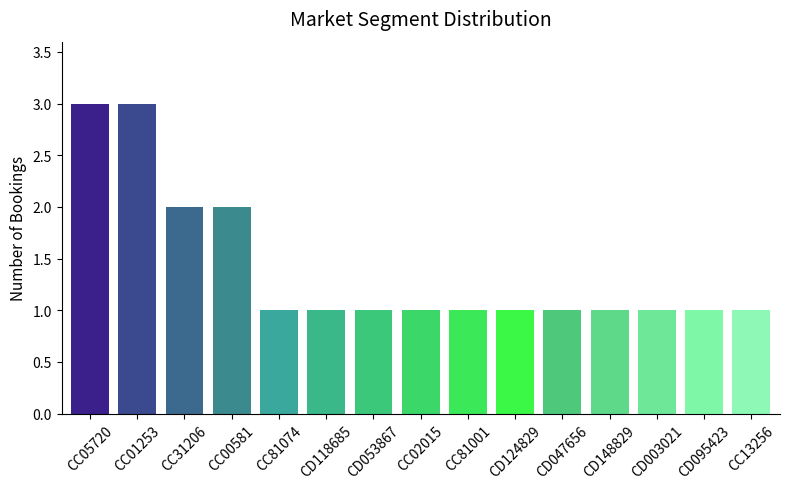

Is it true that the value at CC81001 is 0?

False